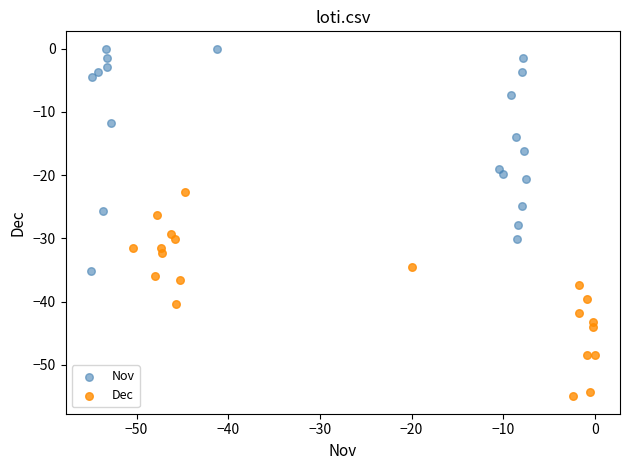

Which series has the largest Y range (max minus min)?

Nov